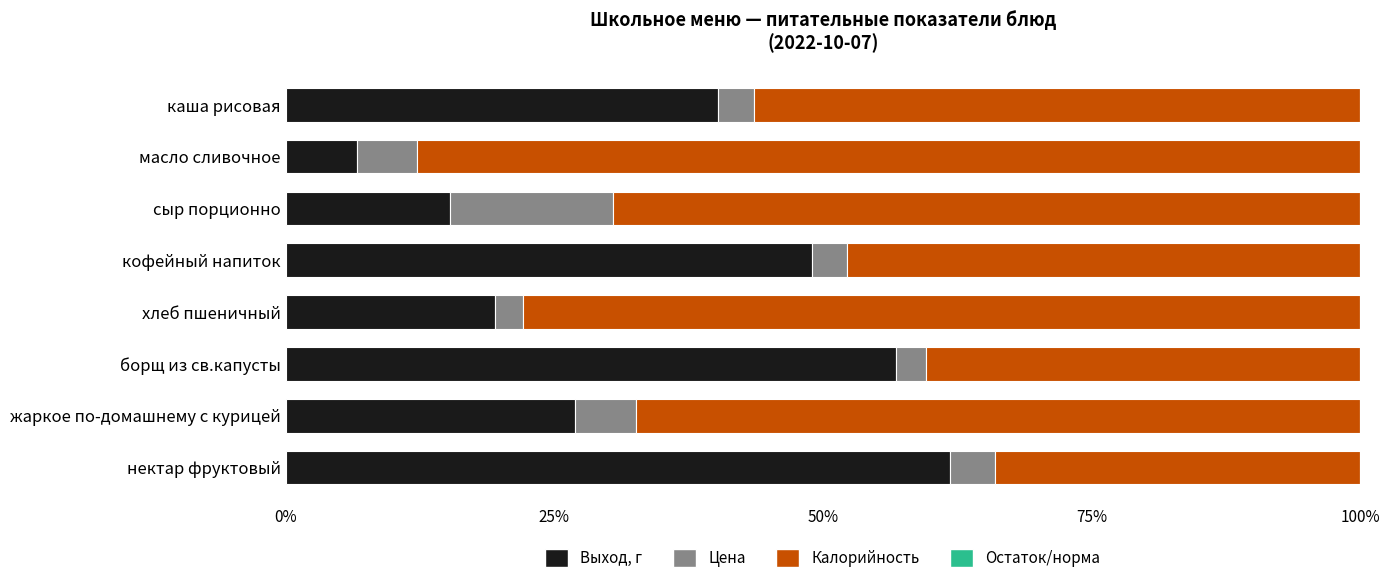

The Выход, г series shows 15.3 at сыр порционно. True or false?

True